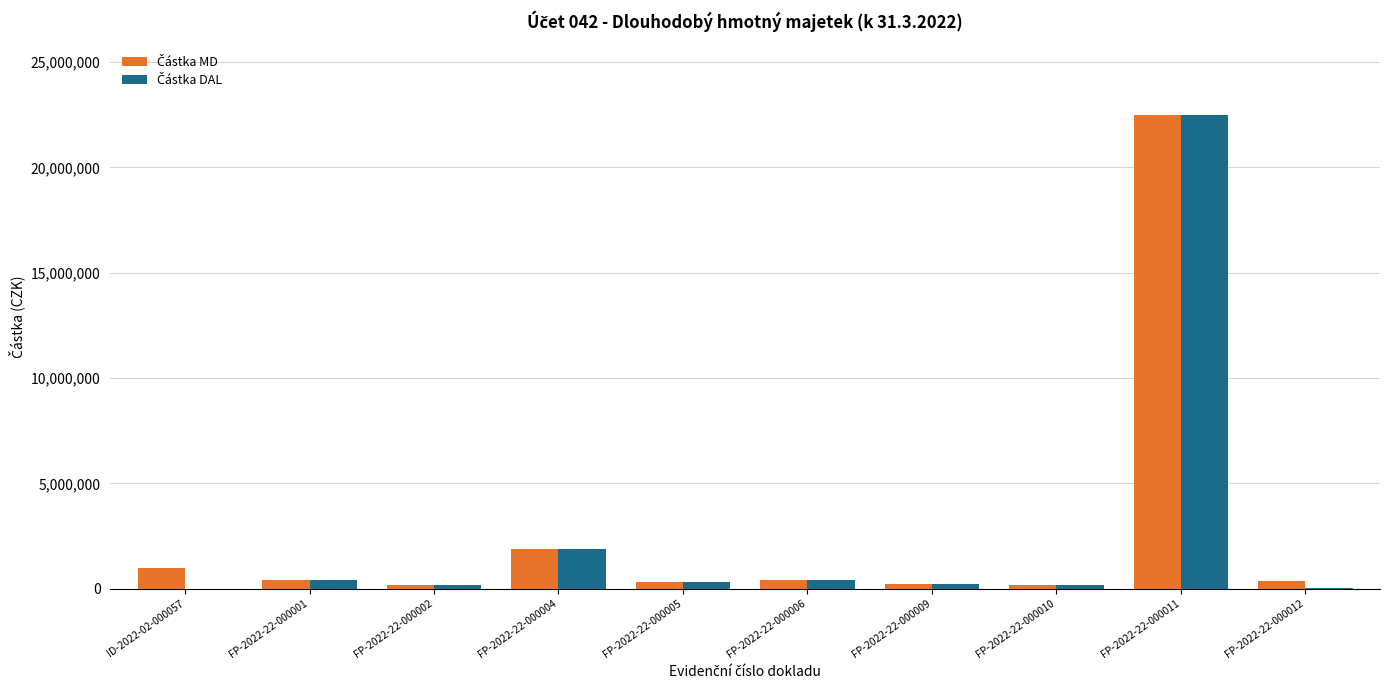

Count the number of data series in this chart.

2